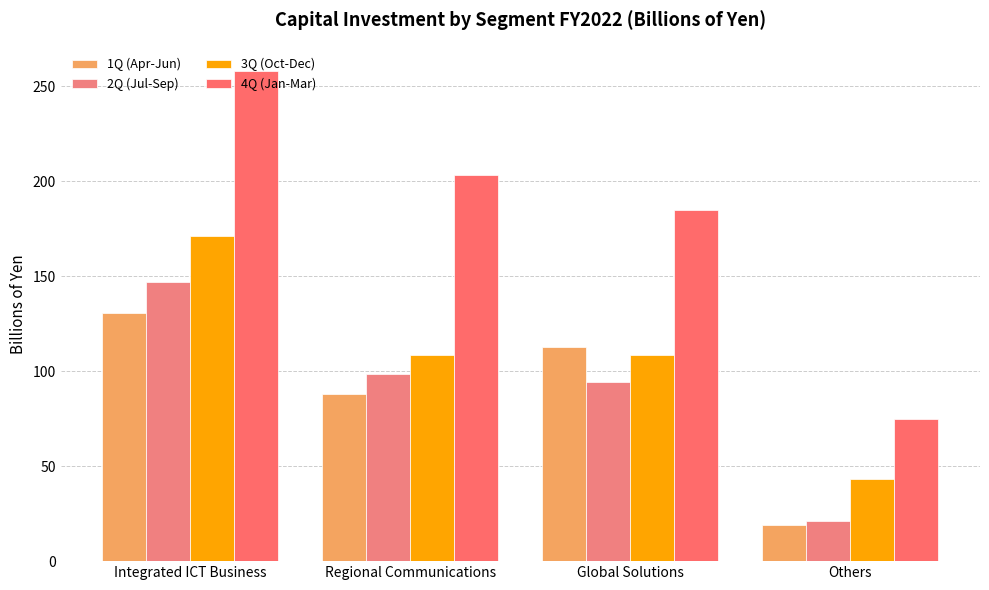

What is the difference between the maximum and minimum values in the 2Q (Jul-Sep) series?

125.8